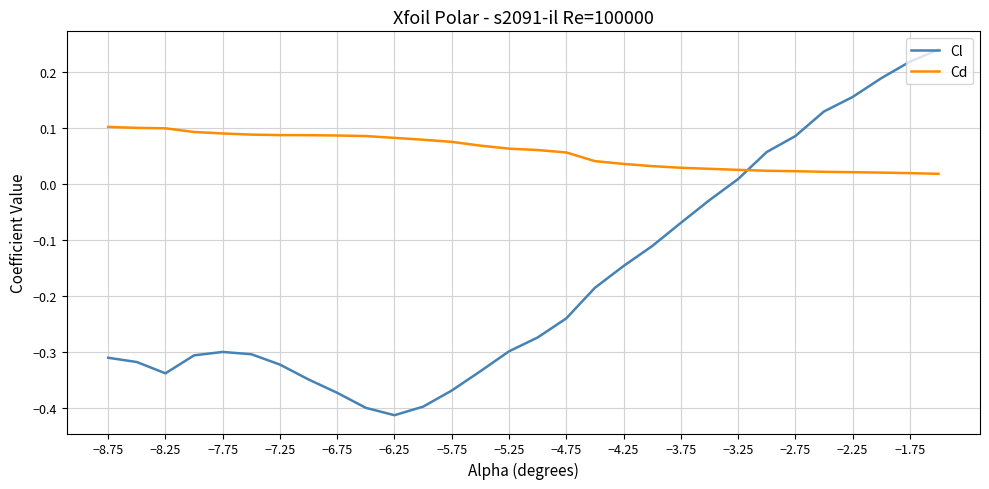

What is the difference between the maximum and minimum values in the Cl series?

0.7